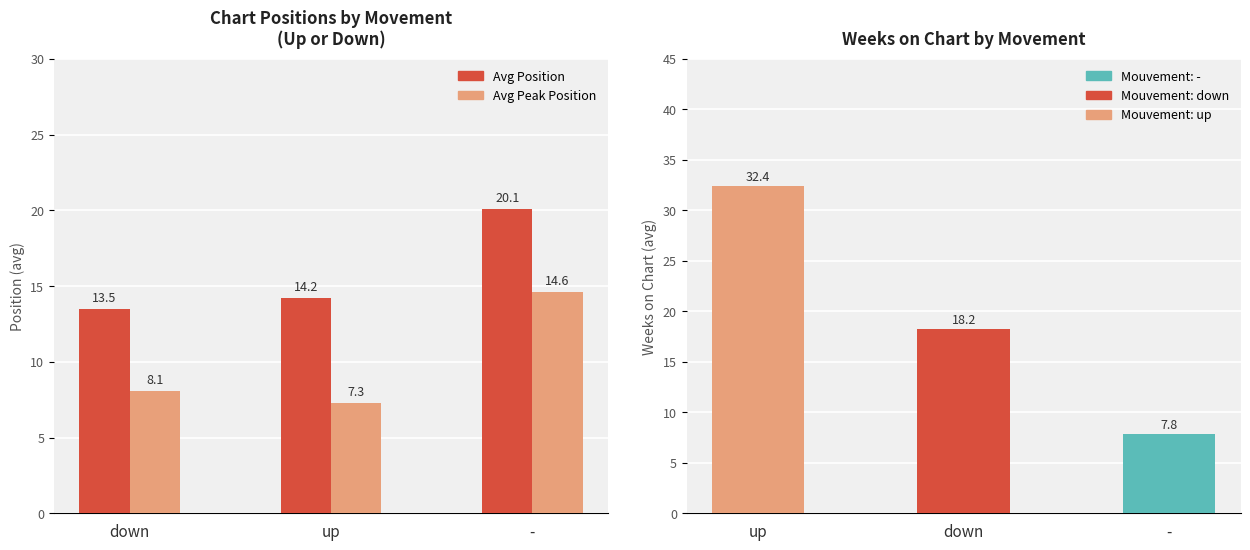

List the series in order of their peak value, lowest first.

Avg Peak Position, Avg Position, Avg Weeks on Chart